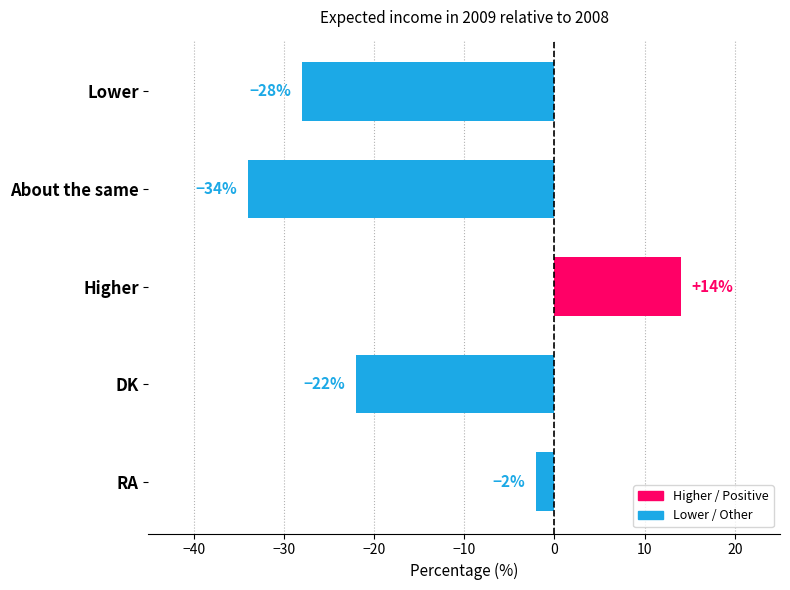

The value at About the same is -34. True or false?

True